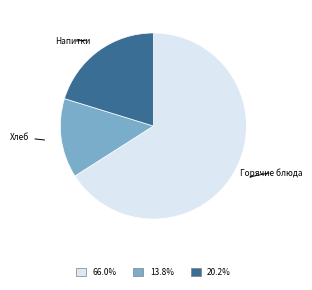

How many slices are in this pie chart?

3